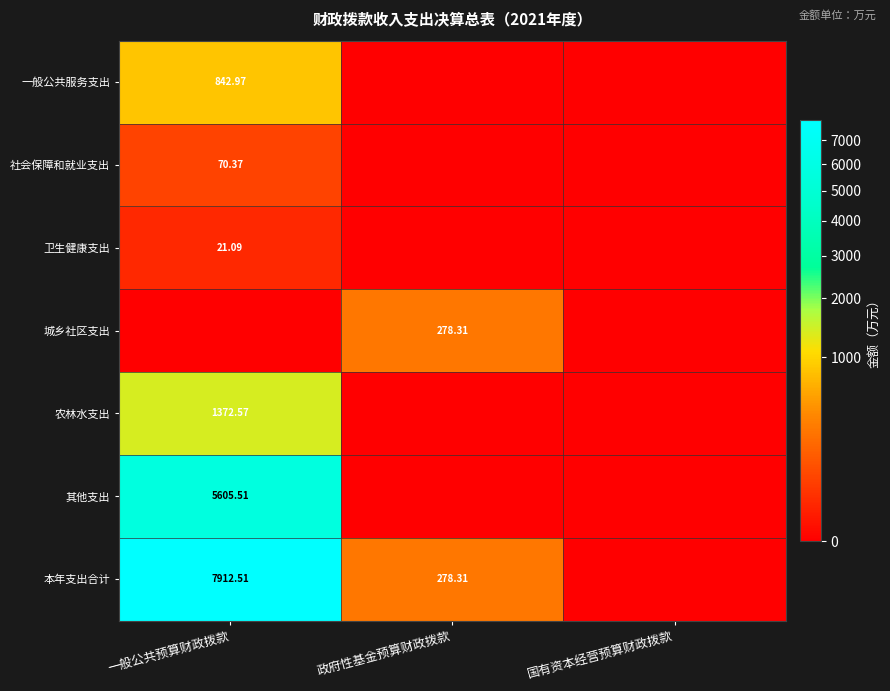

At which category is the sum across all series the highest?

一般公共预算财政拨款